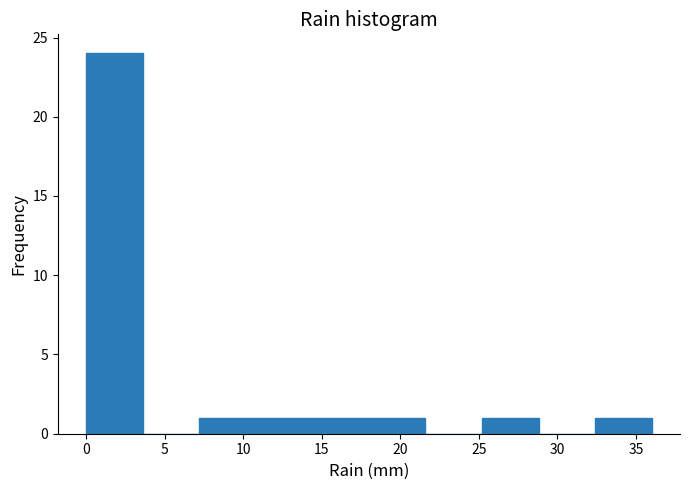

Reading left to right, transcribe this chart: for each bar, give the range it covers on the x-axis and its height. Neither the bar edges nor the heights are printed on the chart, so give them approximately, as read against the axes.

0.0 to 3.6: 24
3.6 to 7.2: 0
7.2 to 10.8: 1
10.8 to 14.4: 1
14.4 to 18.0: 1
18.0 to 21.6: 1
21.6 to 25.2: 0
25.2 to 28.8: 1
28.8 to 32.4: 0
32.4 to 36.0: 1